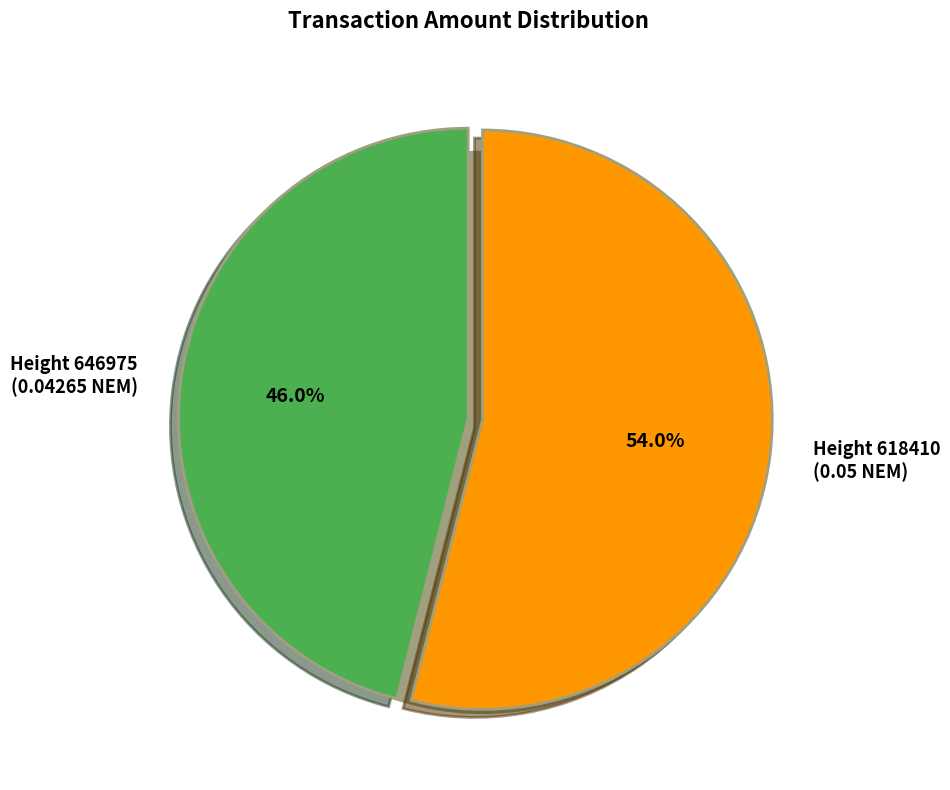

Combined, what portion of the pie is 618410 and 646975?

100.0%